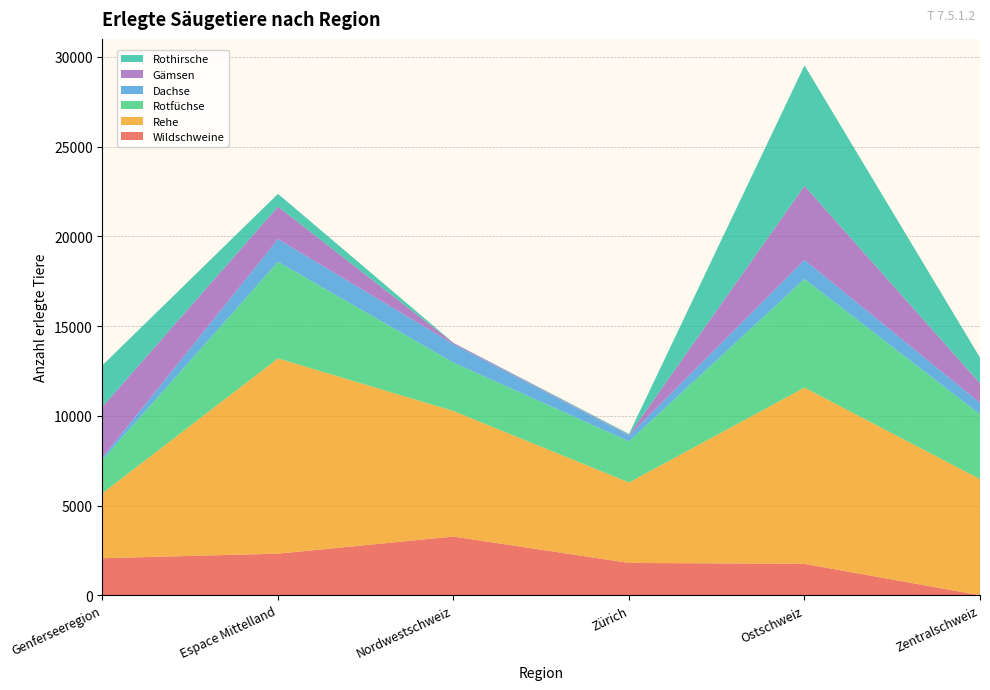

Reading right to left, transcribe all the data shown in this chart.

Wildschweine: Zentralschweiz=2	Ostschweiz=1749	Zürich=1802	Nordwestschweiz=3270	Espace Mittelland=2318	Genferseeregion=2064
Rehe: Zentralschweiz=6469	Ostschweiz=9821	Zürich=4483	Nordwestschweiz=6994	Espace Mittelland=10878	Genferseeregion=3626
Rotfüchse: Zentralschweiz=3610	Ostschweiz=6050	Zürich=2293	Nordwestschweiz=2699	Espace Mittelland=5382	Genferseeregion=1869
Dachse: Zentralschweiz=643	Ostschweiz=1065	Zürich=322	Nordwestschweiz=1024	Espace Mittelland=1265	Genferseeregion=122
Gämsen: Zentralschweiz=1085	Ostschweiz=4123	Zürich=36	Nordwestschweiz=67	Espace Mittelland=1810	Genferseeregion=2824
Rothirsche: Zentralschweiz=1435	Ostschweiz=6716	Zürich=54	Nordwestschweiz=9	Espace Mittelland=714	Genferseeregion=2314